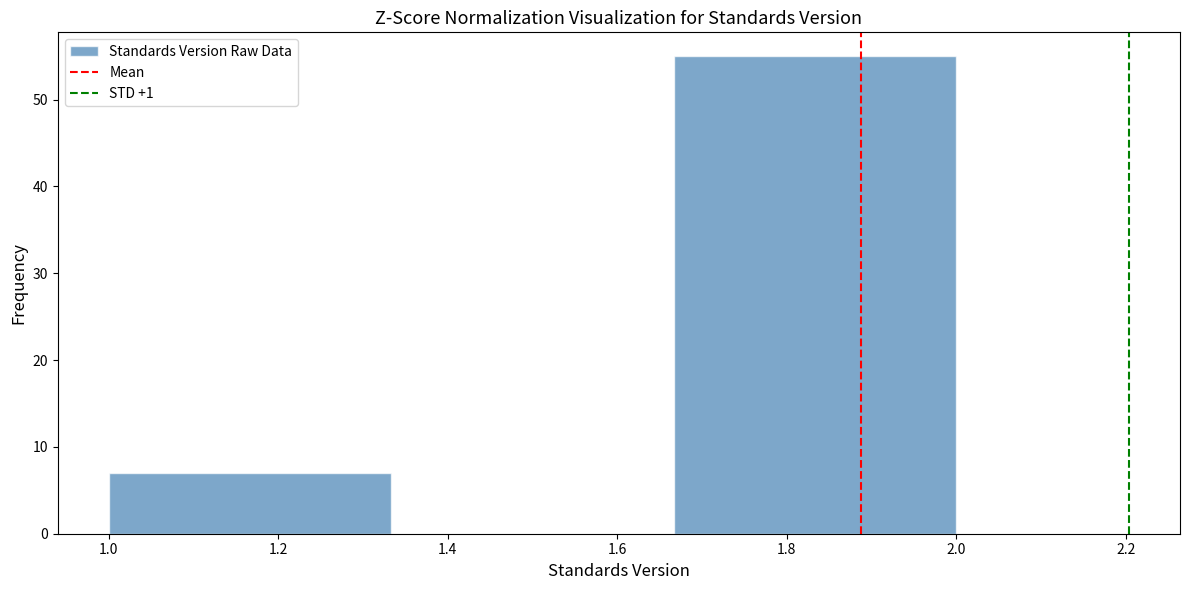

Reading left to right, transcribe this chart: for each bar, give the range it covers on the x-axis and its height. Neither the bar edges nor the heights are printed on the chart, so give them approximately, as read against the axes.

1.00 to 1.34: 7
1.34 to 1.66: 0
1.66 to 2.00: 55